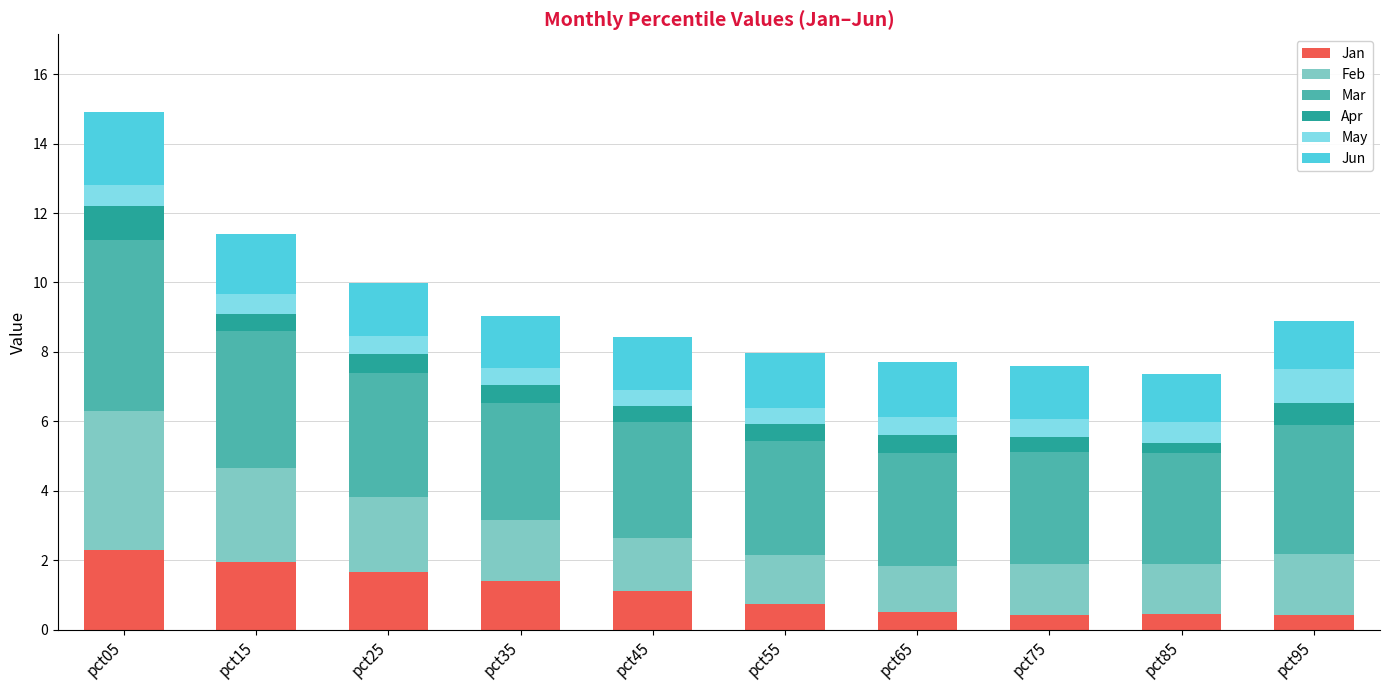

The value of Jan at pct05 is 2.3. True or false?

True